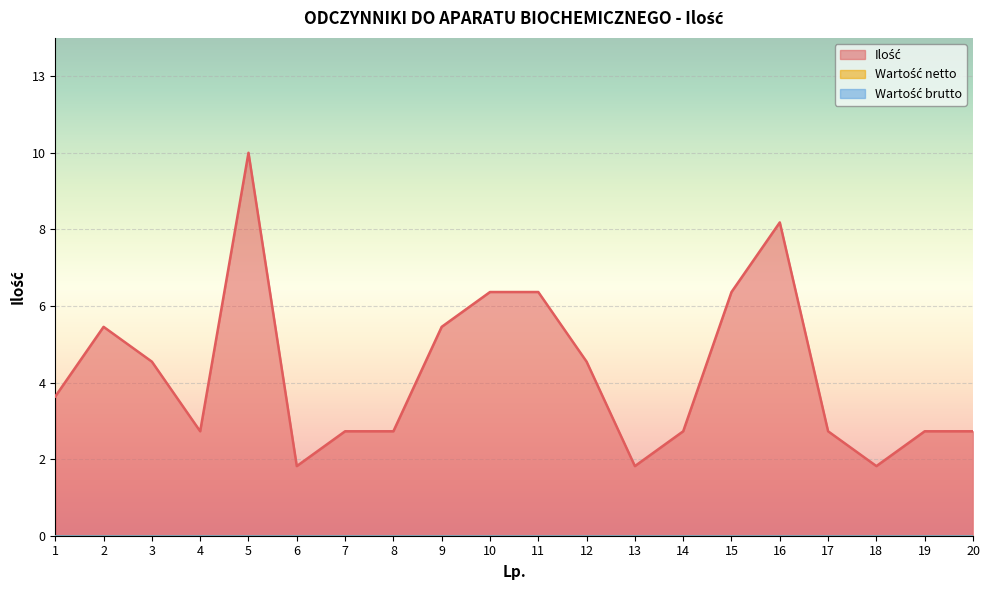

Rank the categories by Ilość value from highest to lowest.

5, 16, 10, 11, 15, 2, 9, 3, 12, 1, 4, 7, 8, 14, 17, 19, 20, 6, 13, 18